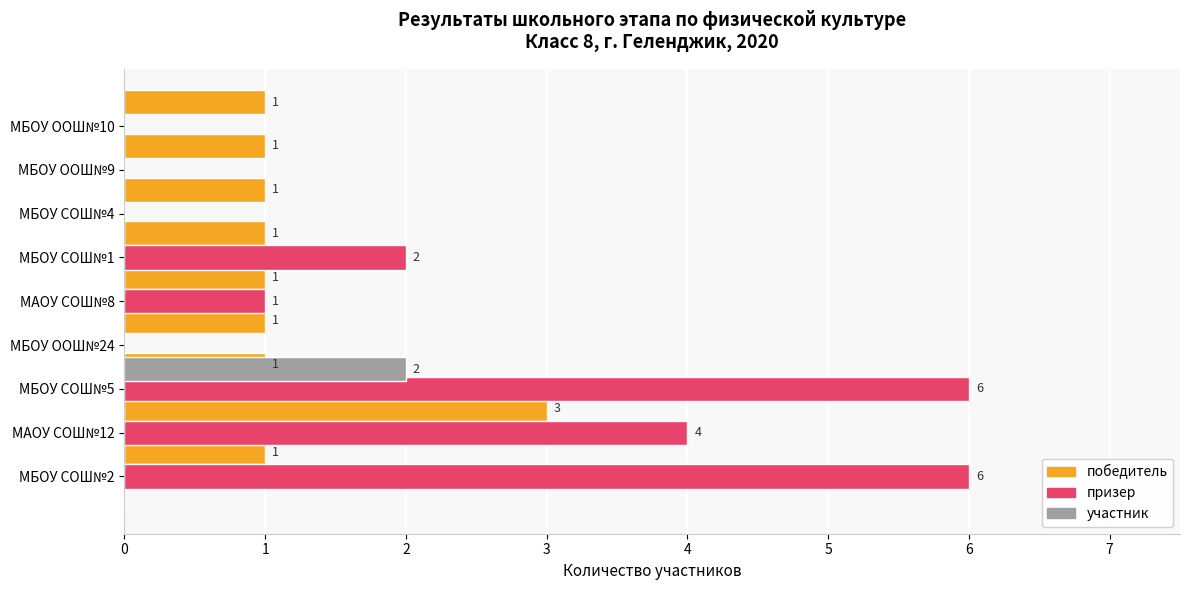

What is the approximate value of победитель at МБОУ СОШ№1?

1